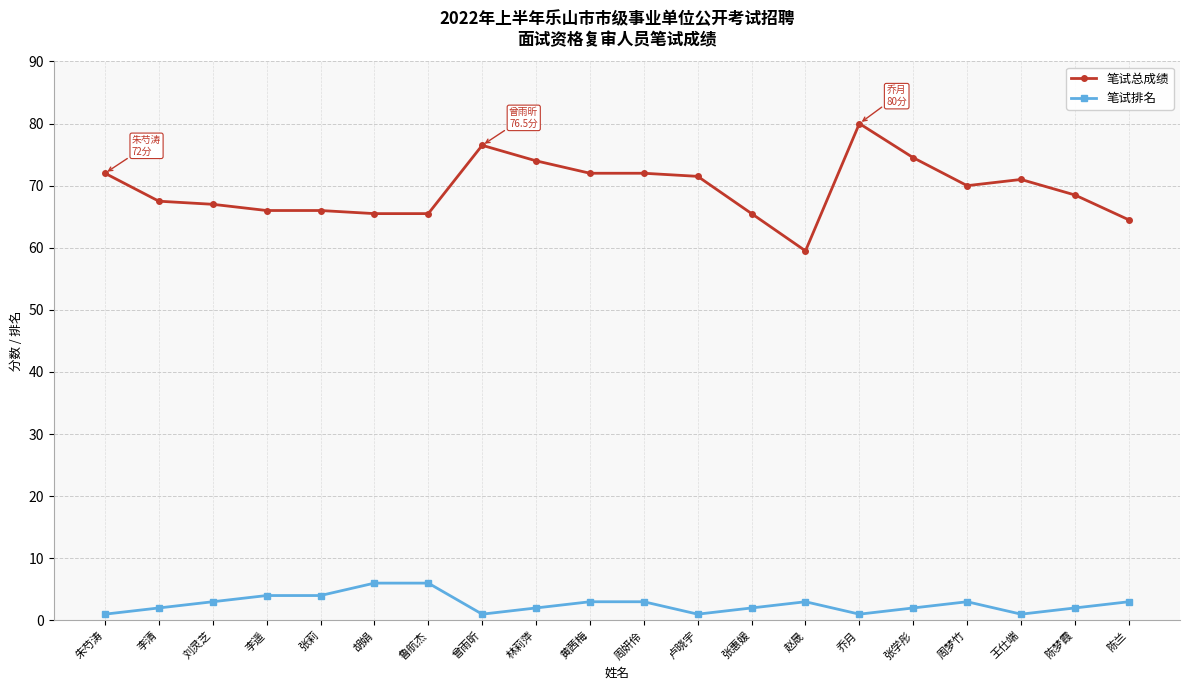

What is the lowest value of the 笔试排名 series?

1.0